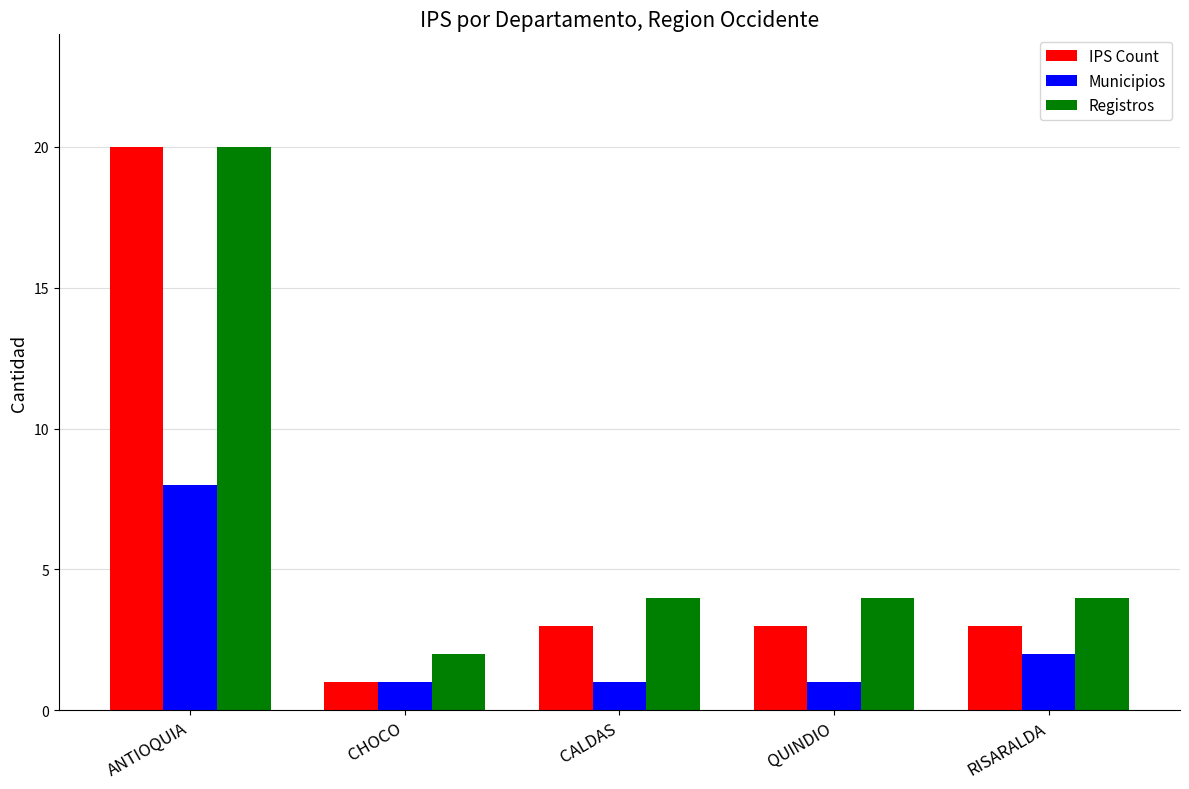

What is the lowest value of the IPS Count series?

1